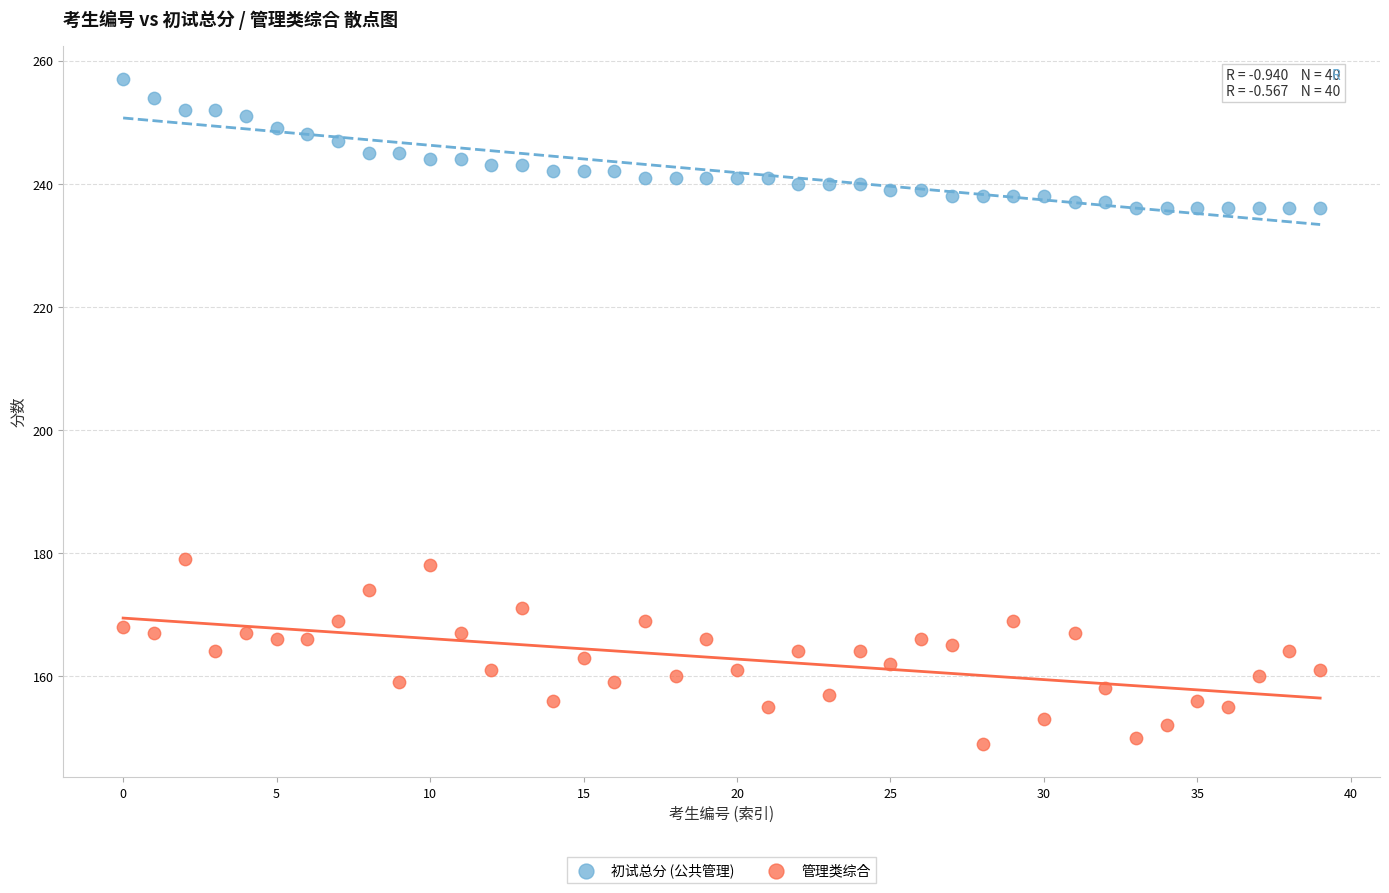

Which series reaches the minimum Y coordinate?

管理类综合